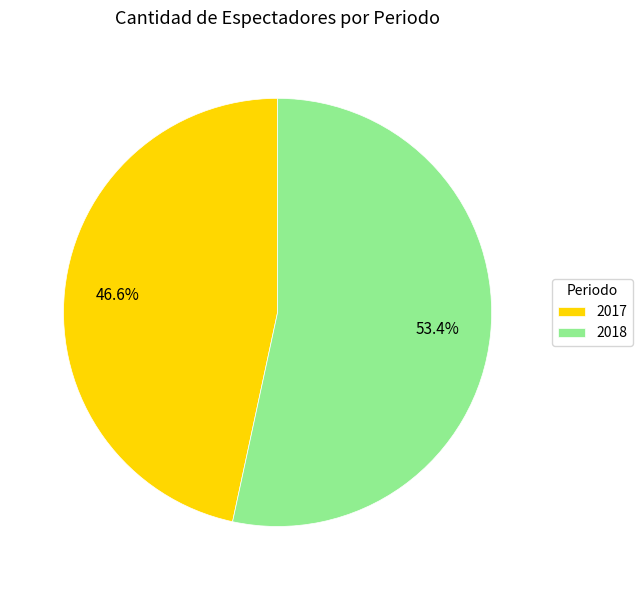

Rank the categories by value from lowest to highest.

2017, 2018